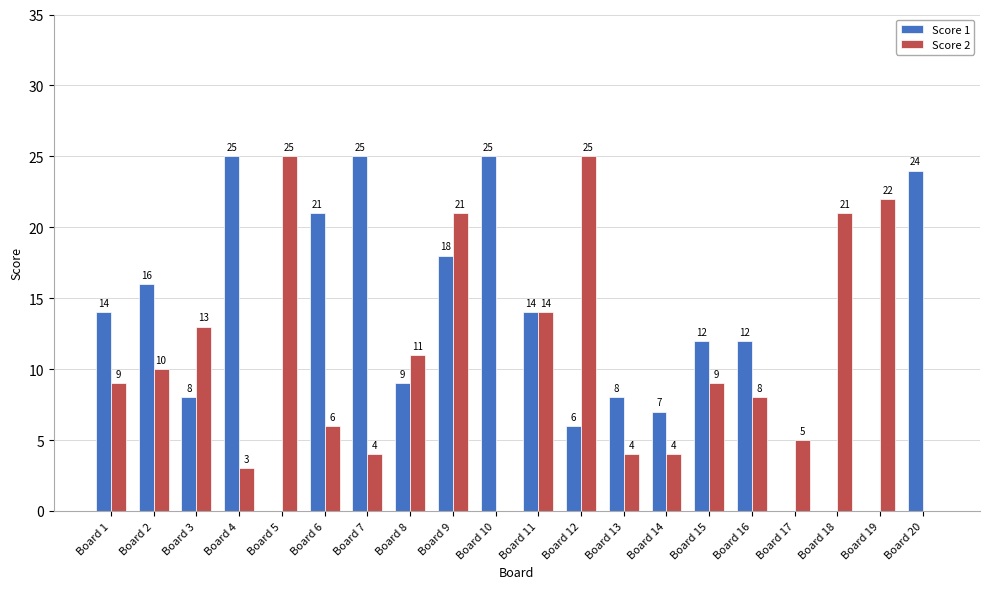

What is the maximum value for Score 2?

25